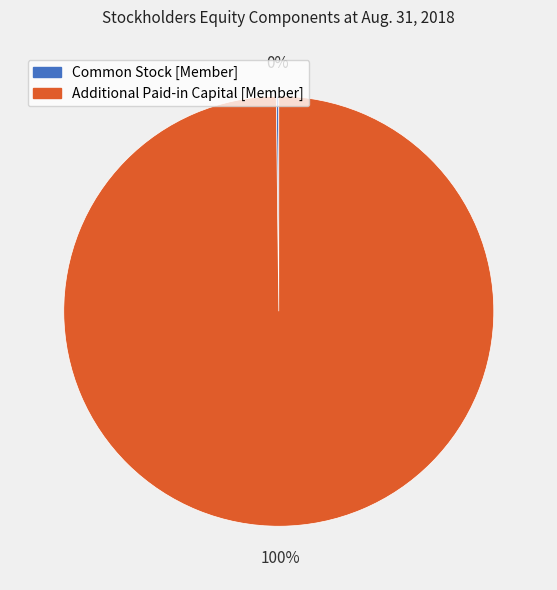

To the nearest percent, what is the average slice percentage?

50%